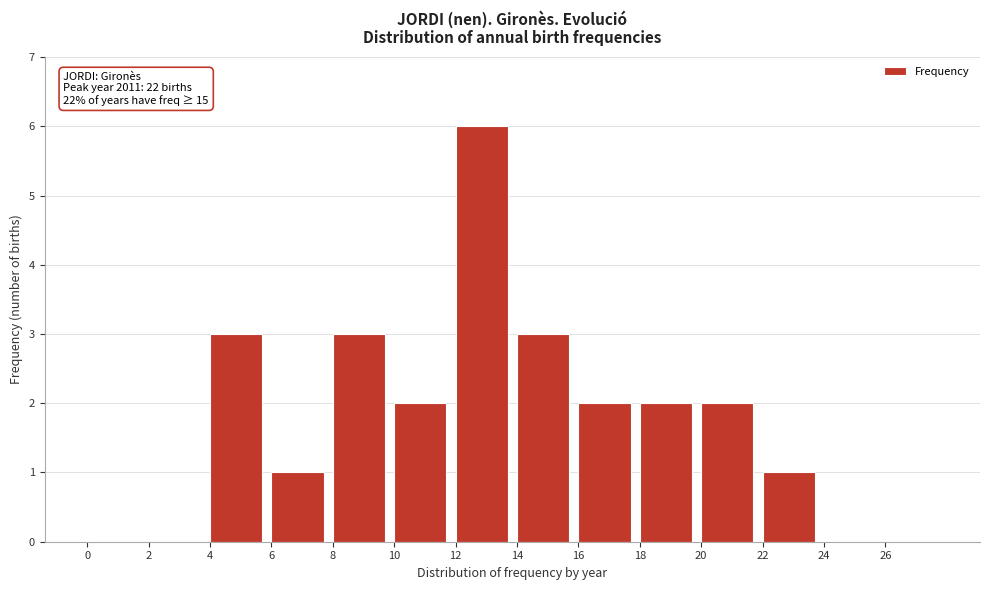

Which range on the x-axis has the tallest bar?

12 to 14